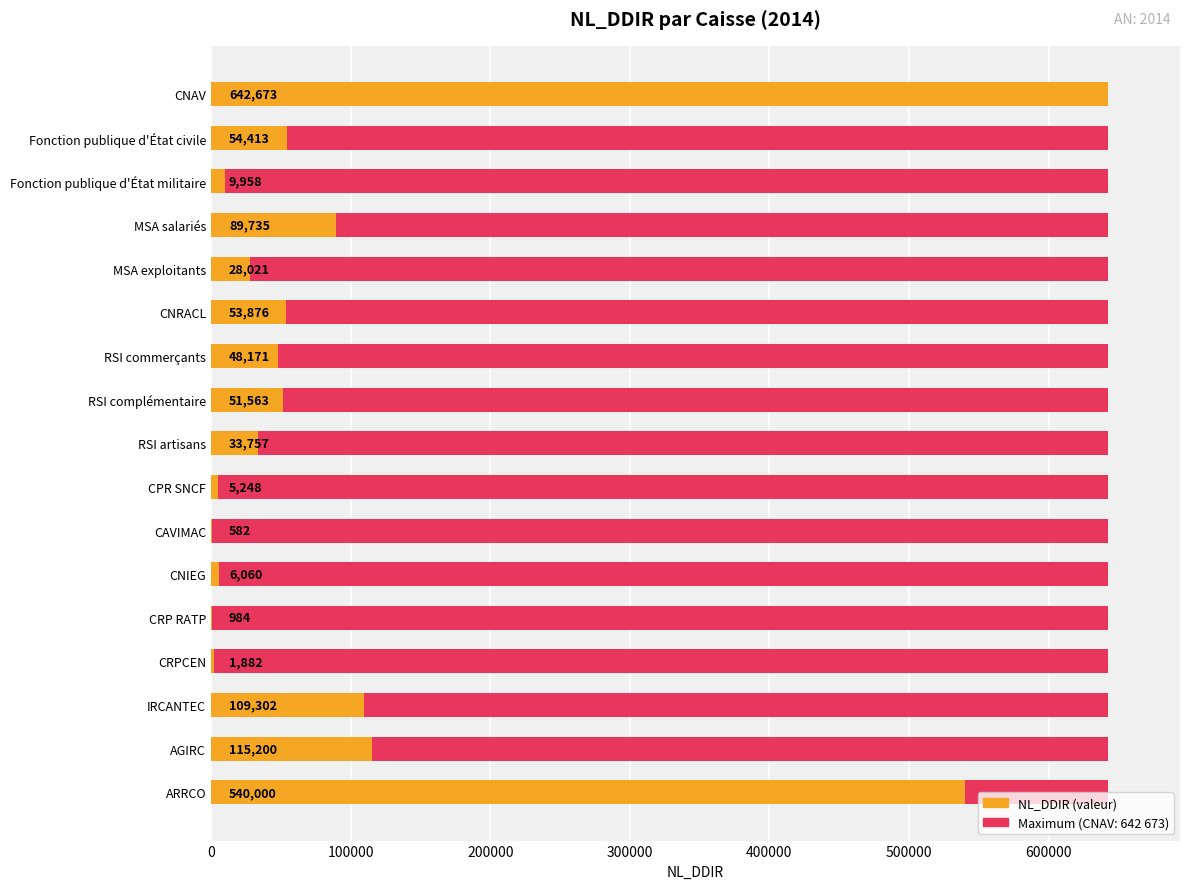

Reading left to right, list all the values displayed in this chart.

Maximum utilization: 0.6	0.6	0.6	0.6	0.6	0.6	0.6	0.6	0.6	0.6	0.6	0.6	0.6	0.6	0.6	0.6	0.6
NL_DDIR: 642673.0	54412.7	9958.0	89735.0	28021.0	53875.5	48171.0	51563.0	33757.0	5248.0	582.0	6060.0	984.0	1882.0	109302.0	115200.0	540000.0